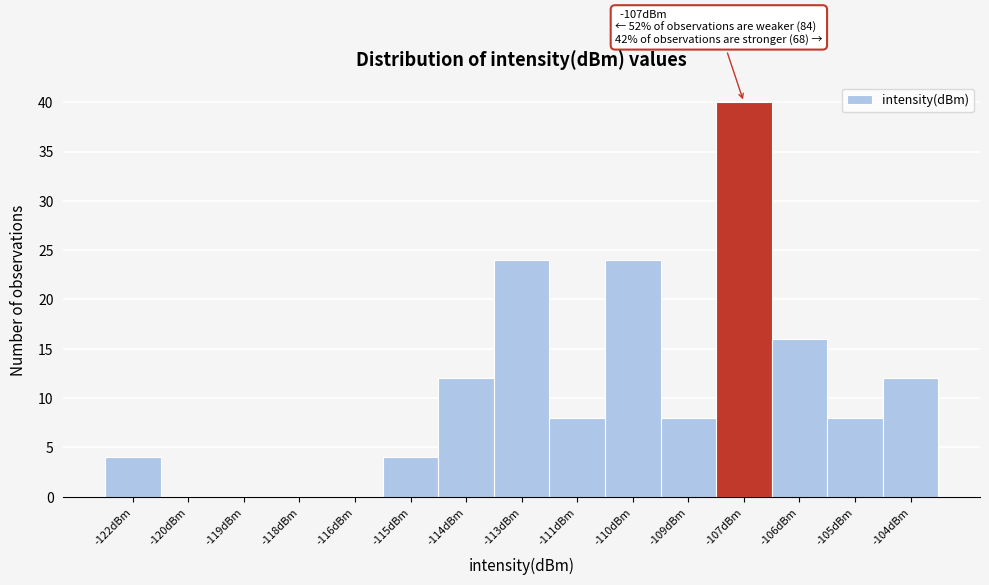

Reading left to right, what are all the values shown in this chart?

-122dBm=4	-120dBm=0	-119dBm=0	-118dBm=0	-116dBm=0	-115dBm=4	-114dBm=12	-113dBm=24	-111dBm=8	-110dBm=24	-109dBm=8	-107dBm=40	-106dBm=16	-105dBm=8	-104dBm=12